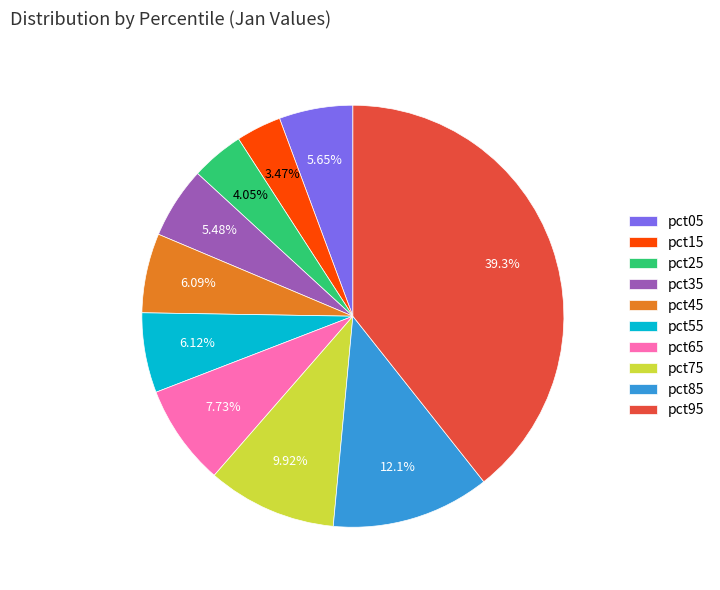

Which has a higher value, pct75 or pct95?

pct95